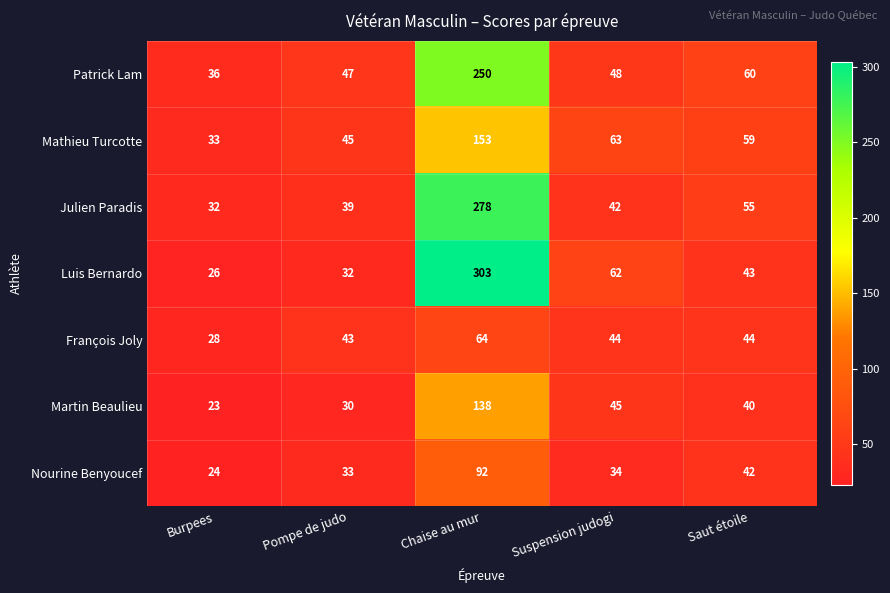

Which series changed the most between Burpees and Chaise au mur?

Luis Bernardo